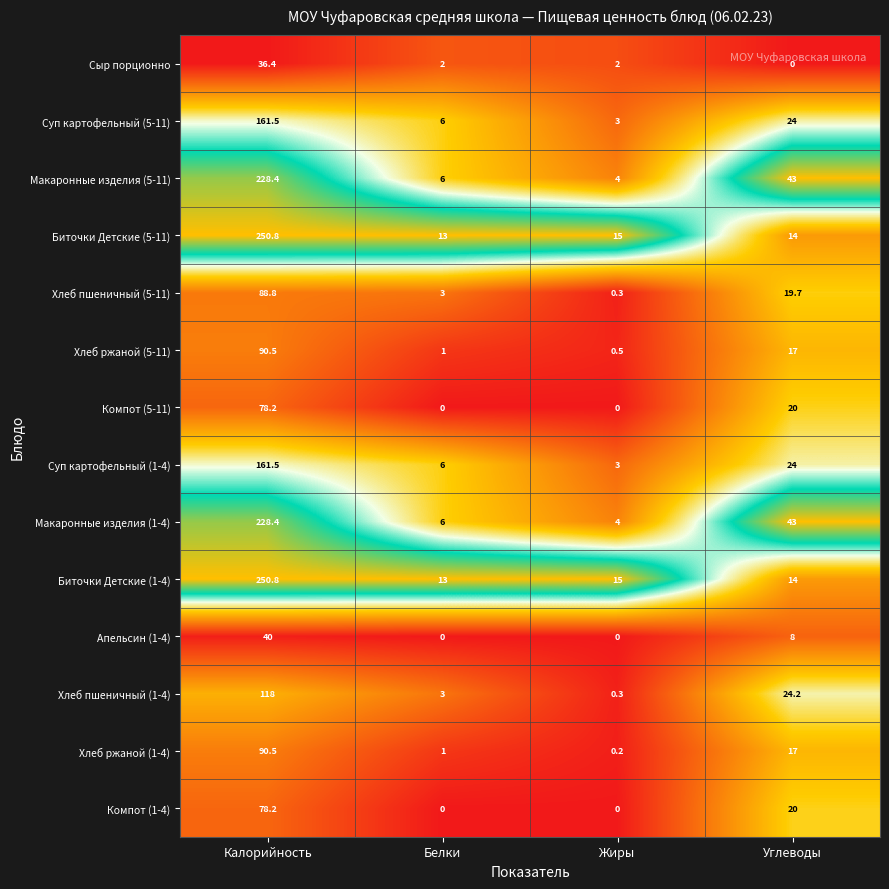

What is the spread (max minus min) of values at Жиры?

15.0